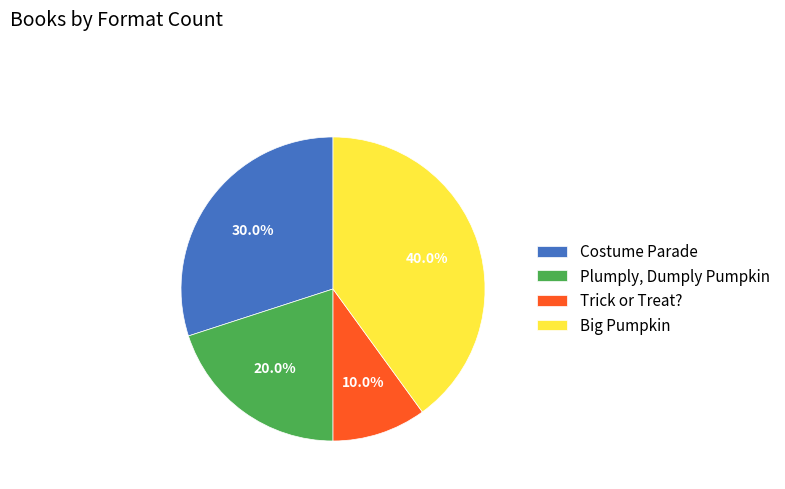

True or false: Trick or Treat? accounts for 25% of the total.

False